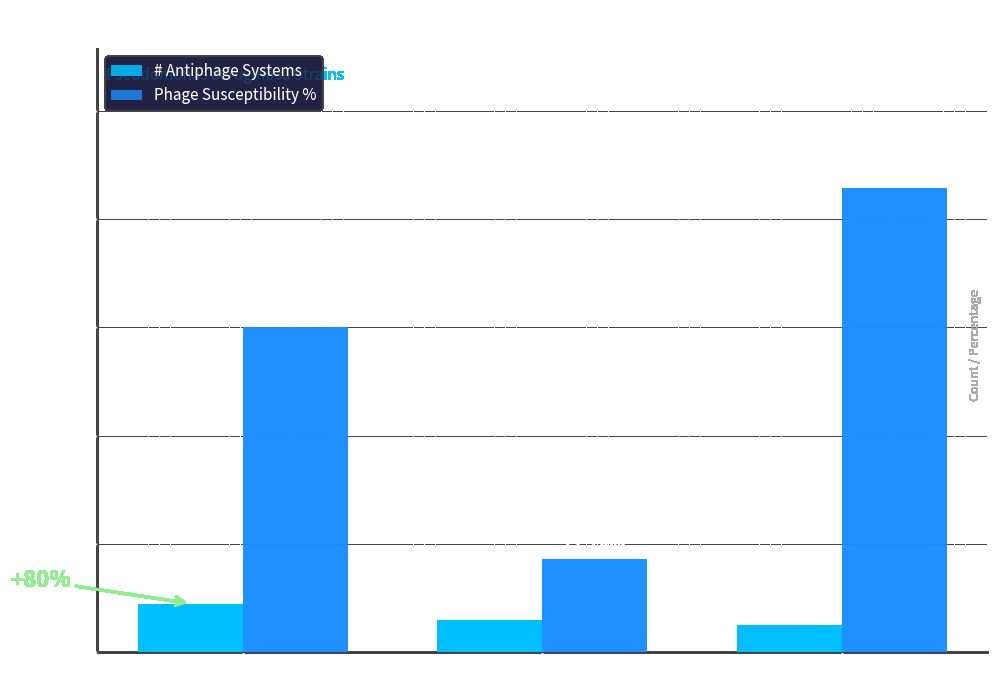

How many series are shown in this chart?

2